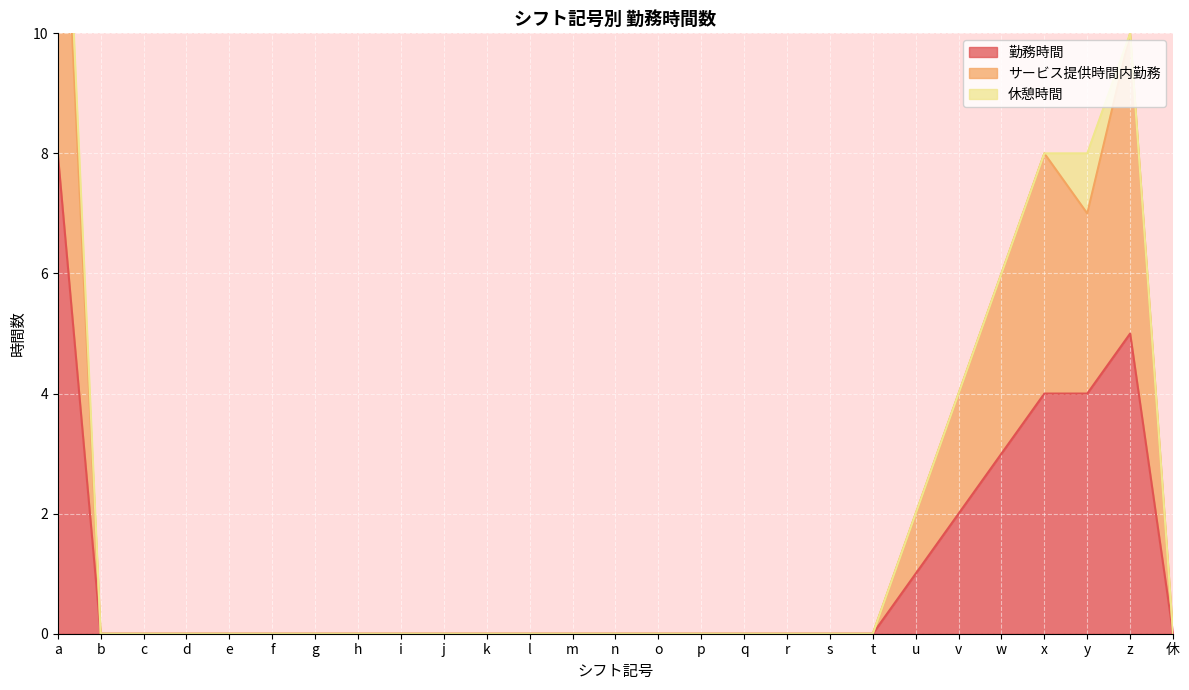

Which series has the largest total across all categories?

サービス提供時間内勤務